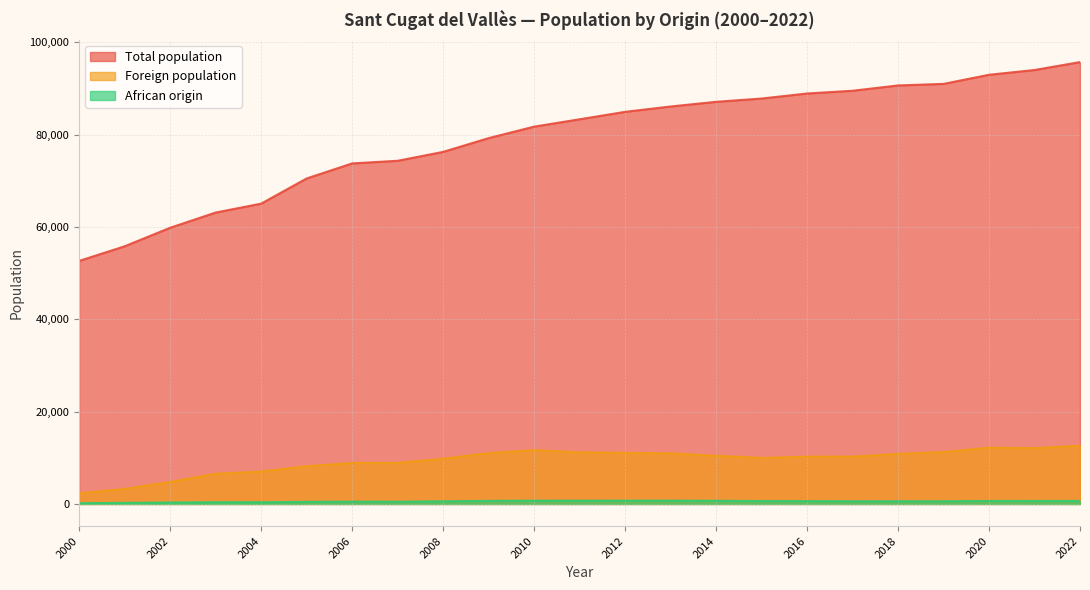

Is the value of African origin at 2015 greater than the value of Total population at 2020?

No